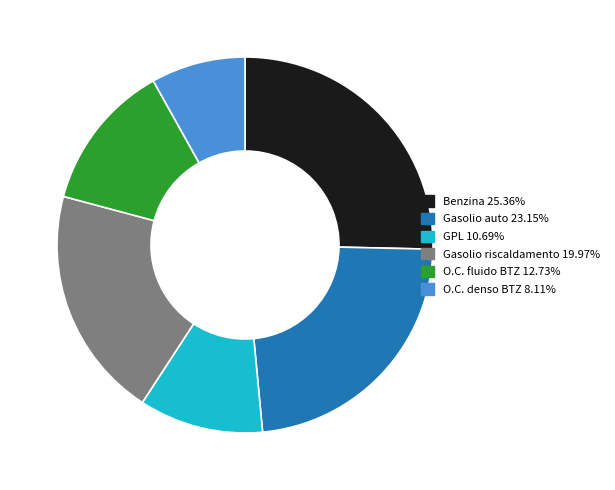

Combined, do GPL and Benzina account for over 50%?

No